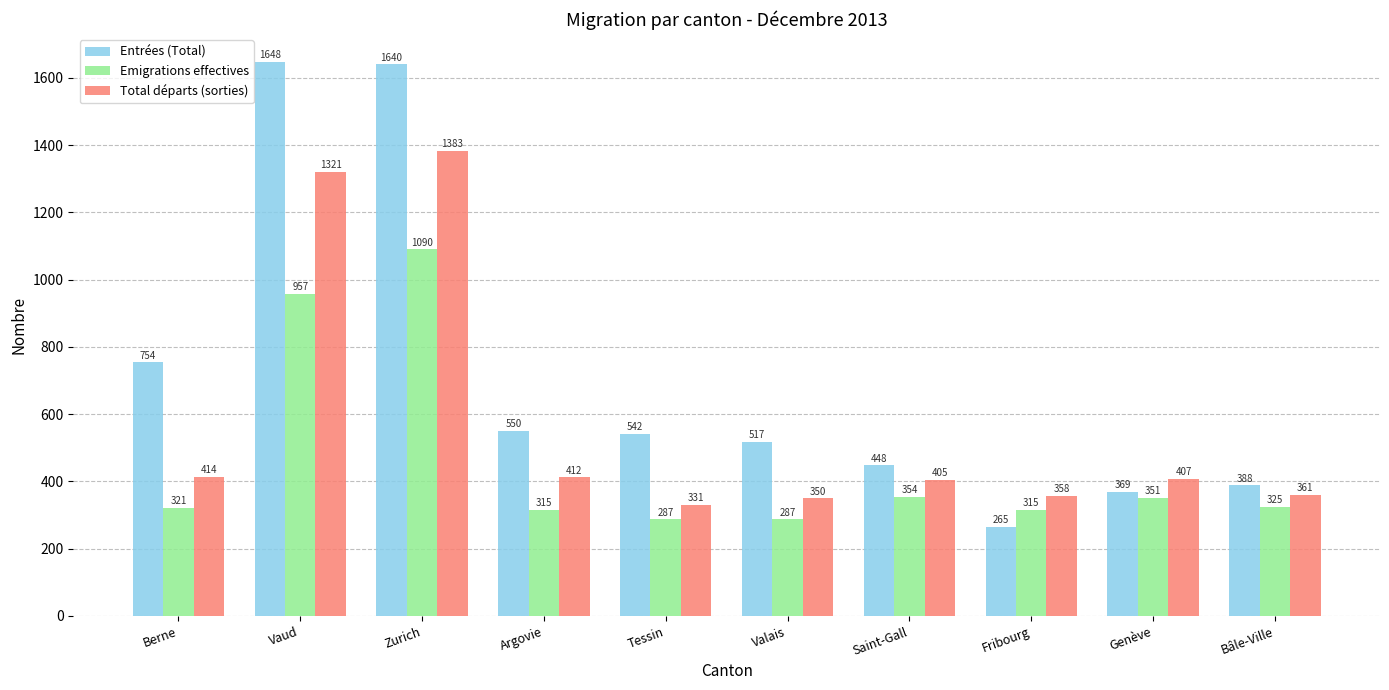

What is the sum of the Total départs (sorties) values at Fribourg and Genève?

765